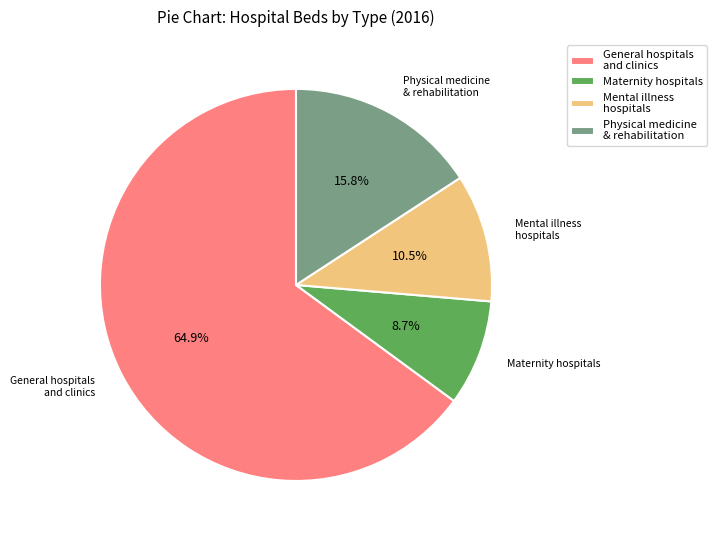

Rank the categories by value from highest to lowest.

General hospitals and clinics, Physical medicine & rehabilitation, Mental illness hospitals, Maternity hospitals